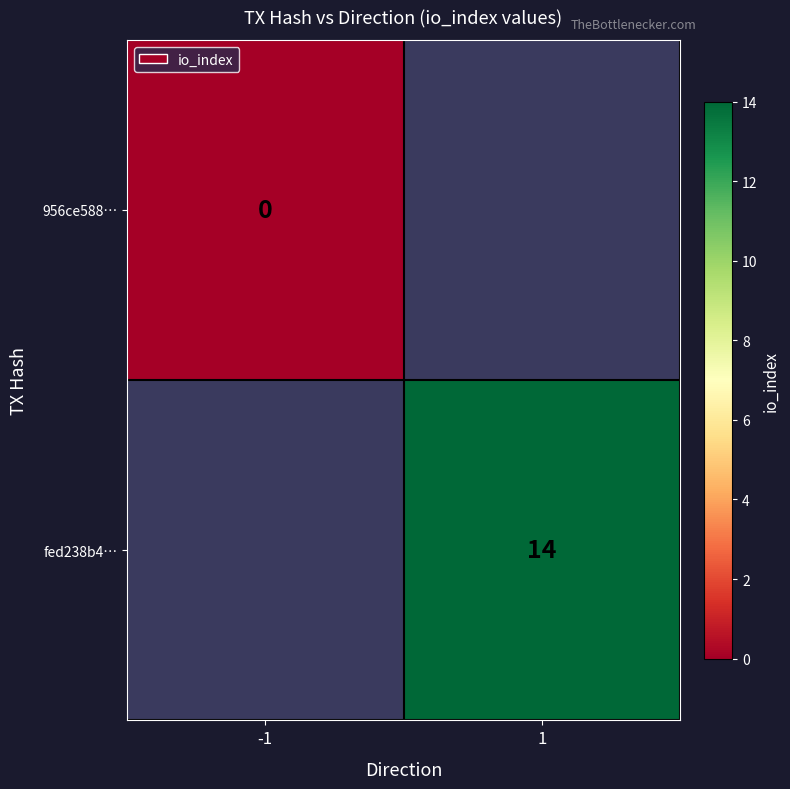

The fed238b4… series shows 4 at 1. True or false?

False